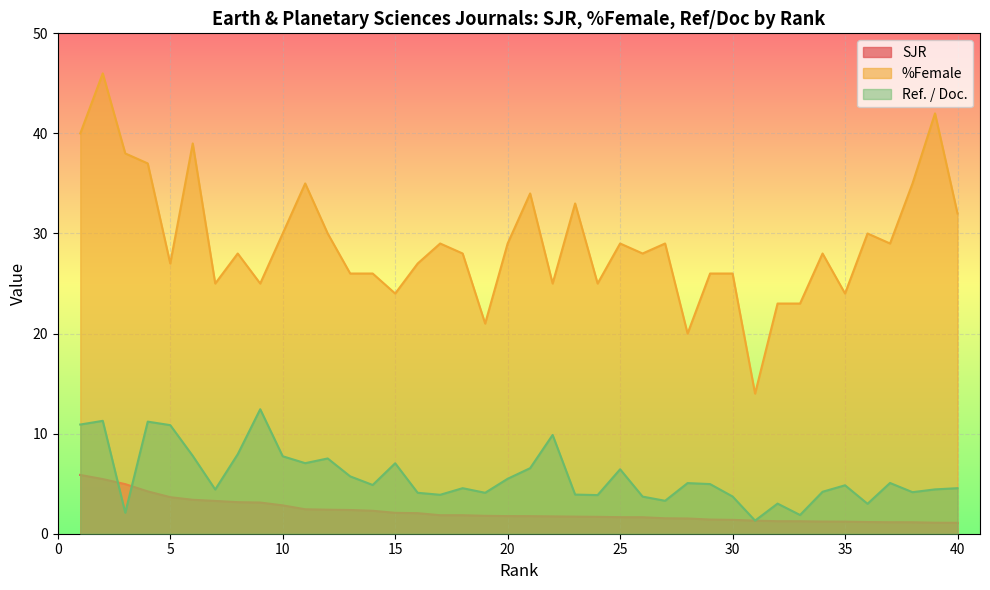

Between 25 and 7, which is larger?

7